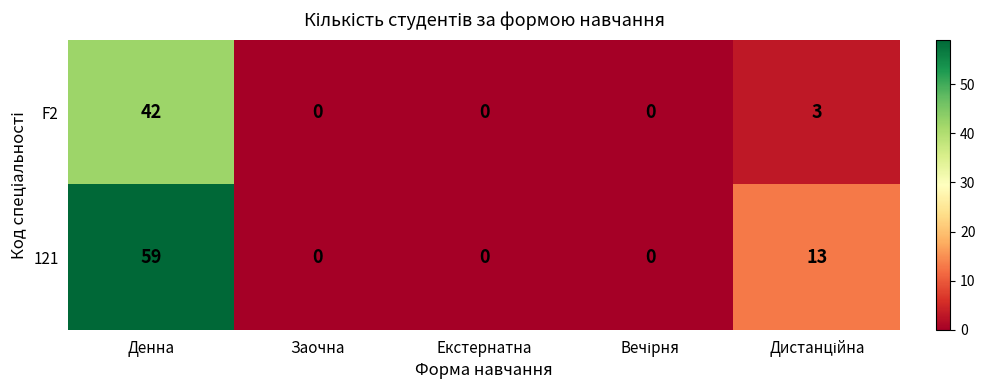

Which series has the largest range (max minus min)?

121